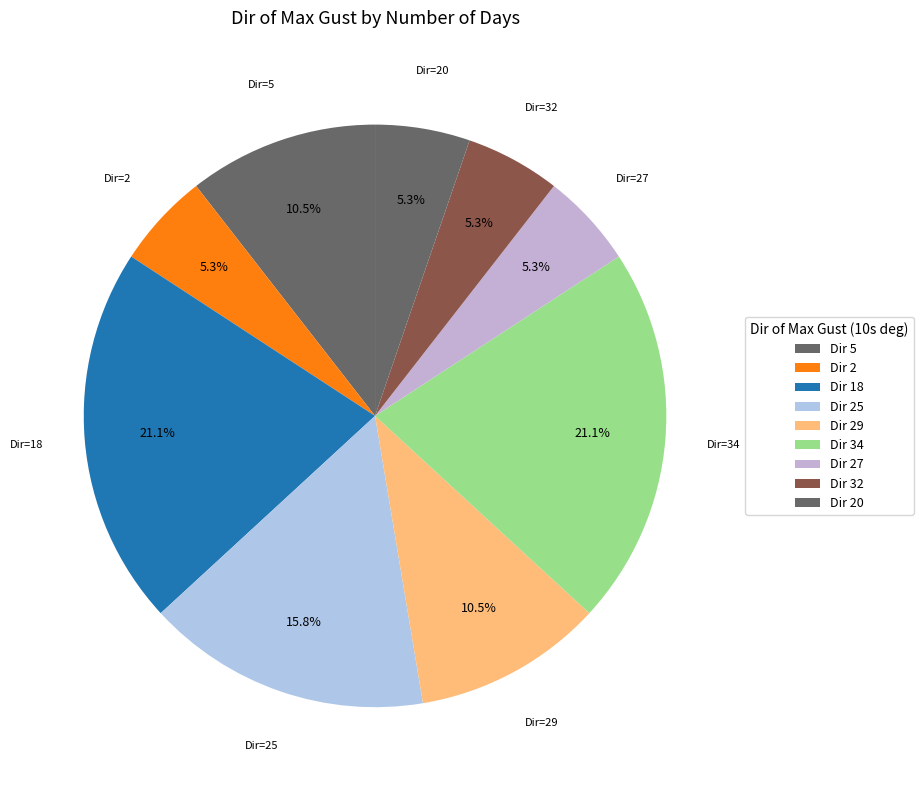

Combined, do Dir=20 and Dir=25 account for over 50%?

No